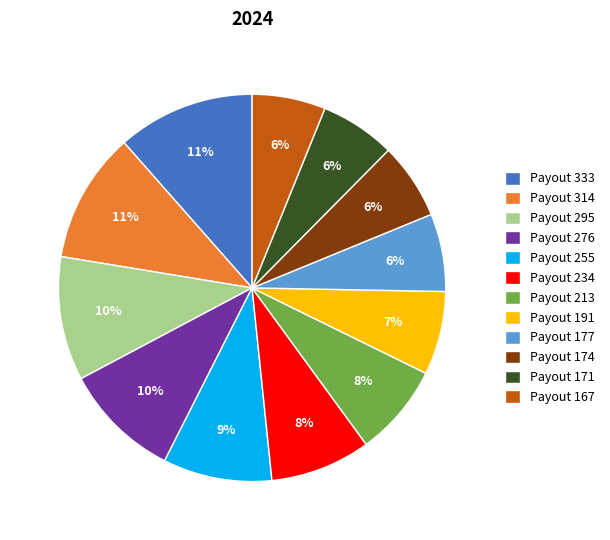

Approximately how many times larger is the value at Payout 191 compared to Payout 314?

0.6